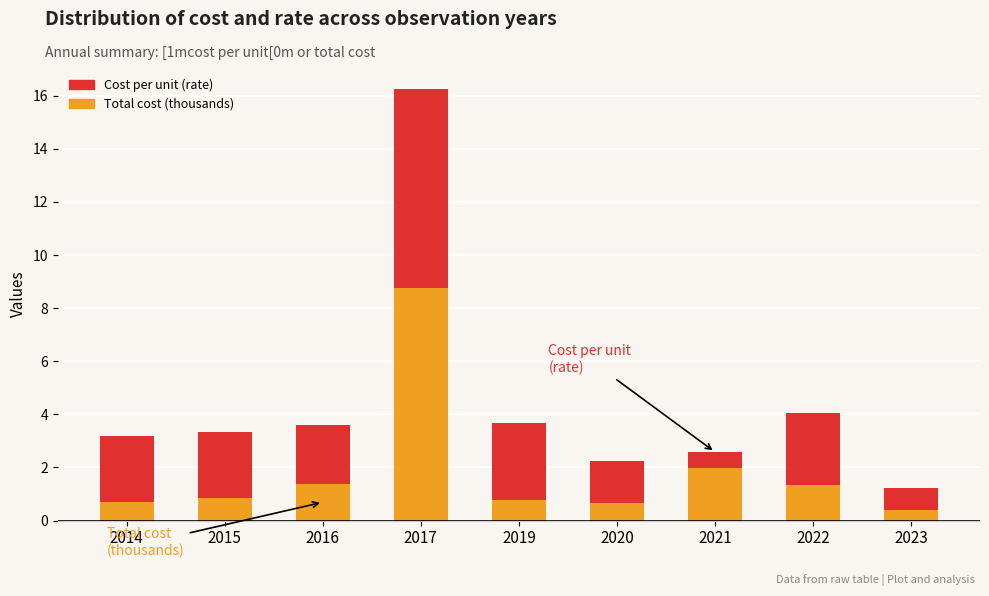

What is the maximum value for Total cost (thousands)?

8.8